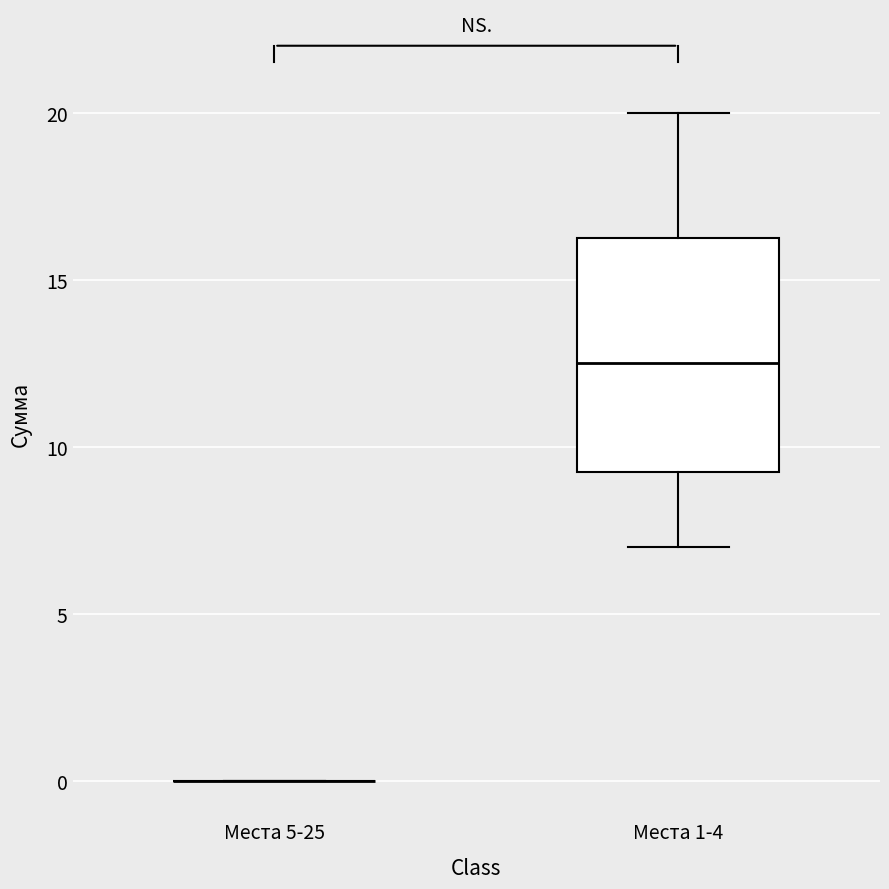

Reading left to right, transcribe this box plot: for each box, give where its median line is, the range the box spans, and where its two whiskers end, as read against the y-axis. The values are not printed on the chart, so give them approximately, as read against the axis.

Места 5-25: box collapsed to a line at 0.0, whiskers 0.0 to 0.0
Места 1-4: median 12.5, box 9.5 to 16.5, whiskers 7.0 to 20.0